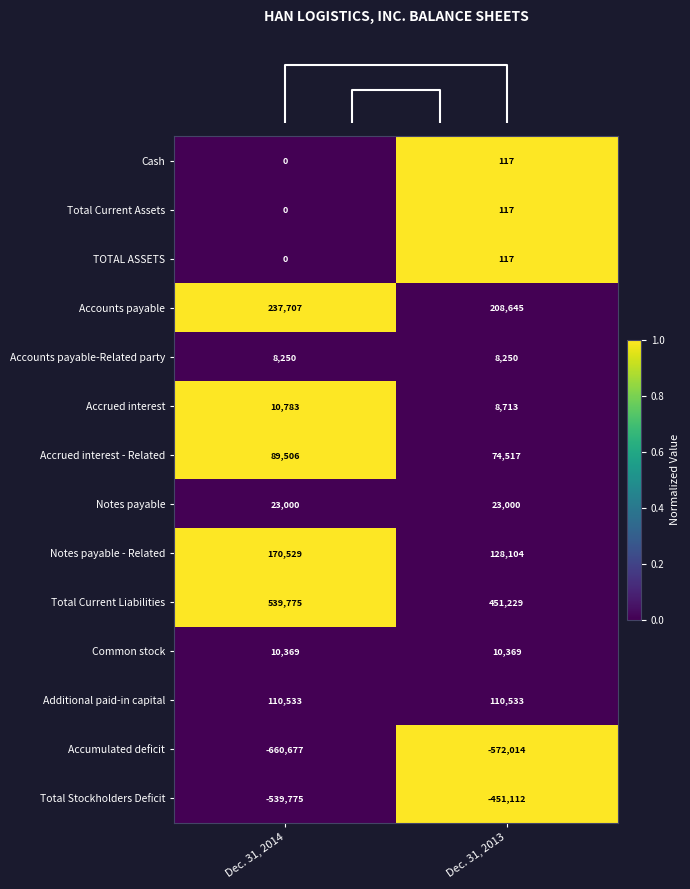

At which category is the sum across all series the highest?

Dec. 31, 2013